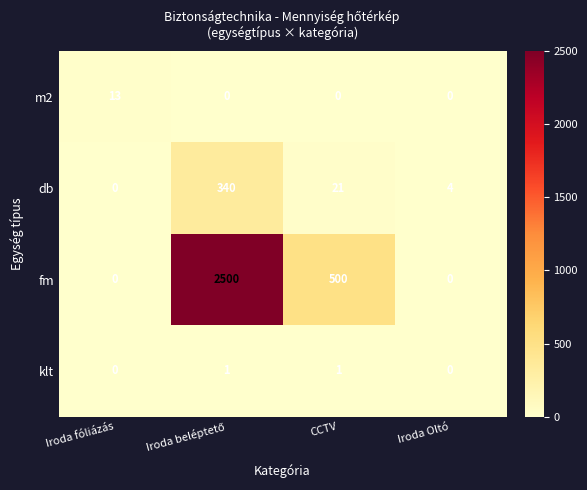

Which series has the largest total across all categories?

fm